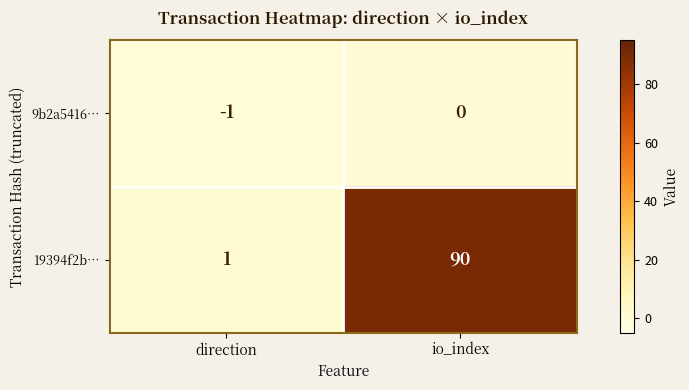

Which label corresponds to the largest value in the chart?

io_index